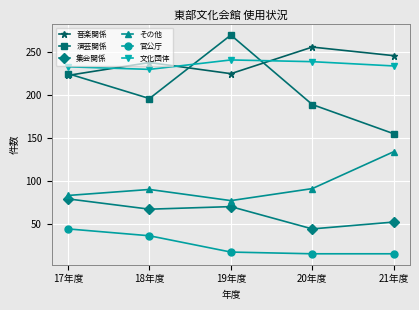

List the series in order of their peak value, highest first.

演芸関係, 音楽関係, 文化団体, その他, 集会関係, 官公庁